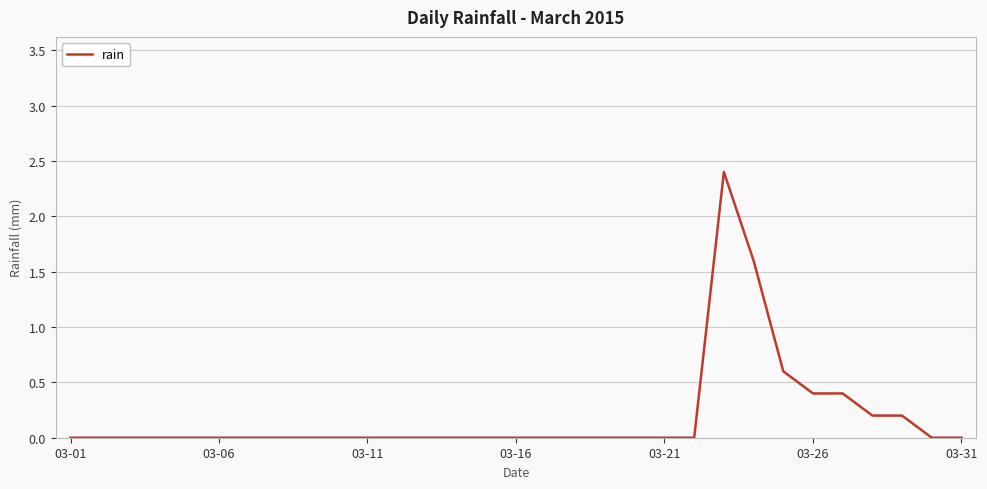

What is the difference between the maximum and minimum values?

2.4